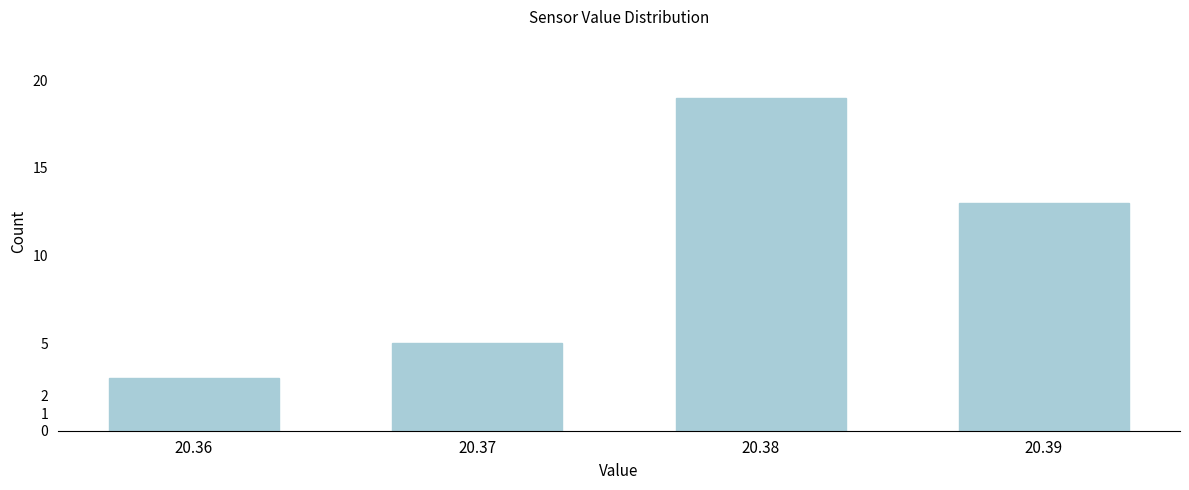

Reading right to left, list all the values displayed in this chart.

13	19	5	3